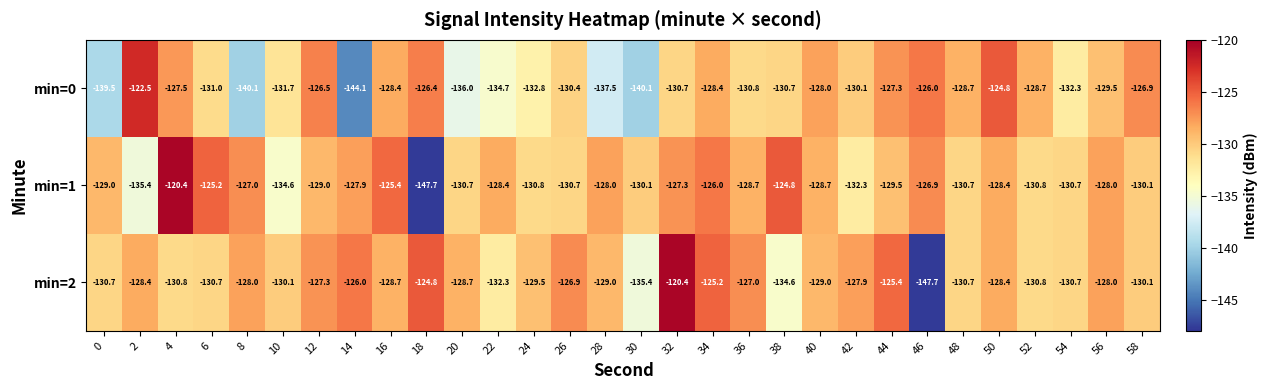

What is the total value across all series at 32?

-378.4